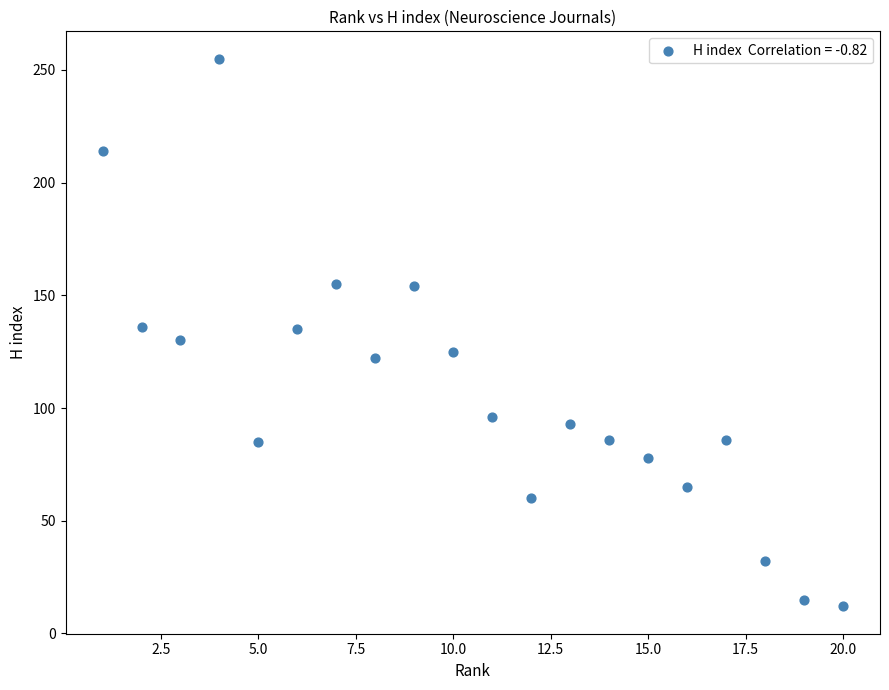

What is the range of Y values (max minus min)?

243